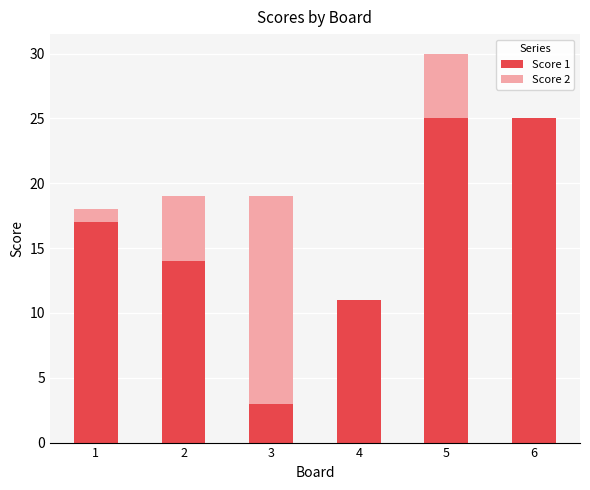

At which category is the sum across all series the highest?

5